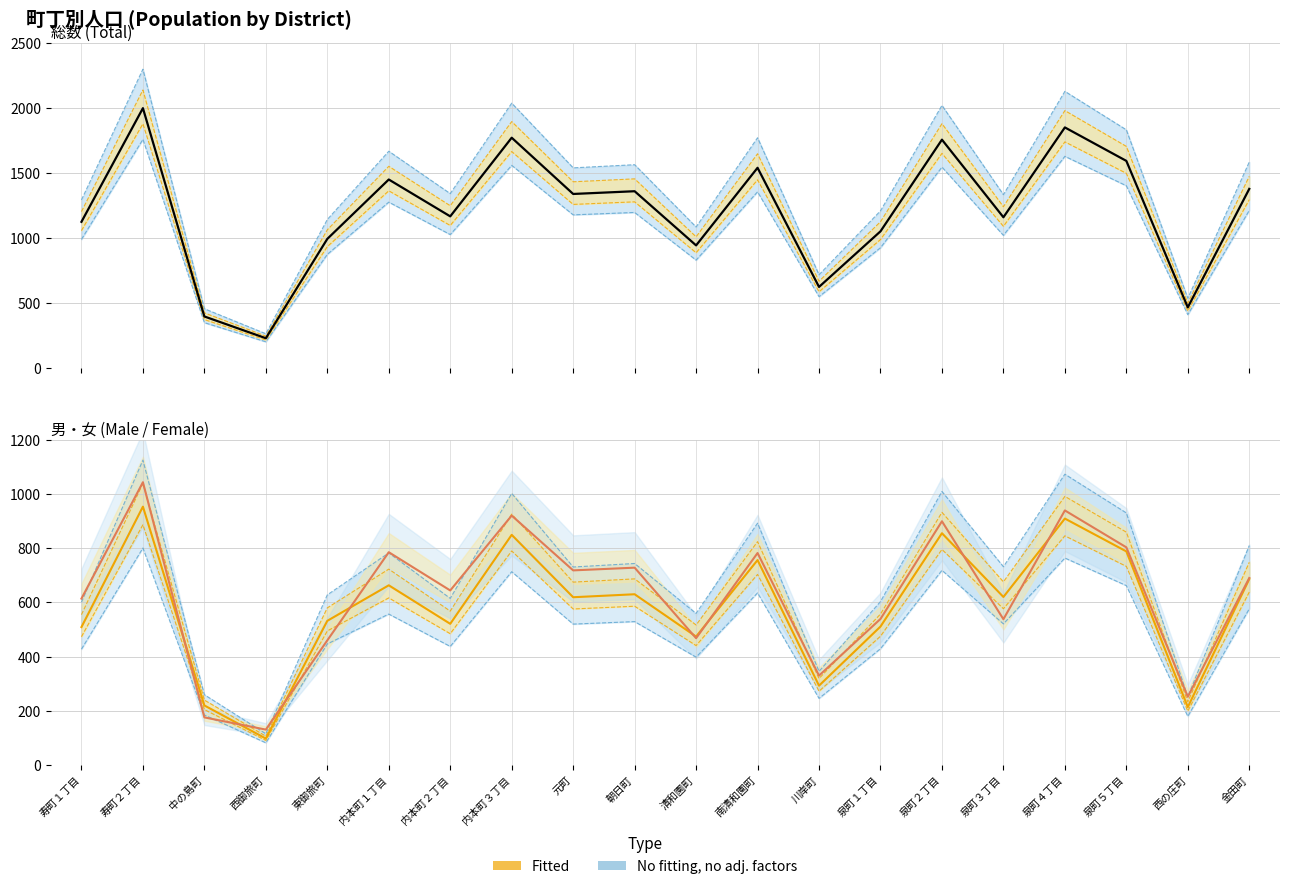

Rank the categories by 男 (Male) value from highest to lowest.

寿町２丁目, 泉町４丁目, 泉町２丁目, 内本町３丁目, 泉町５丁目, 南清和園町, 金田町, 内本町１丁目, 朝日町, 泉町３丁目, 元町, 東御旅町, 内本町２丁目, 泉町１丁目, 寿町１丁目, 清和園町, 川岸町, 中の島町, 西の庄町, 西御旅町